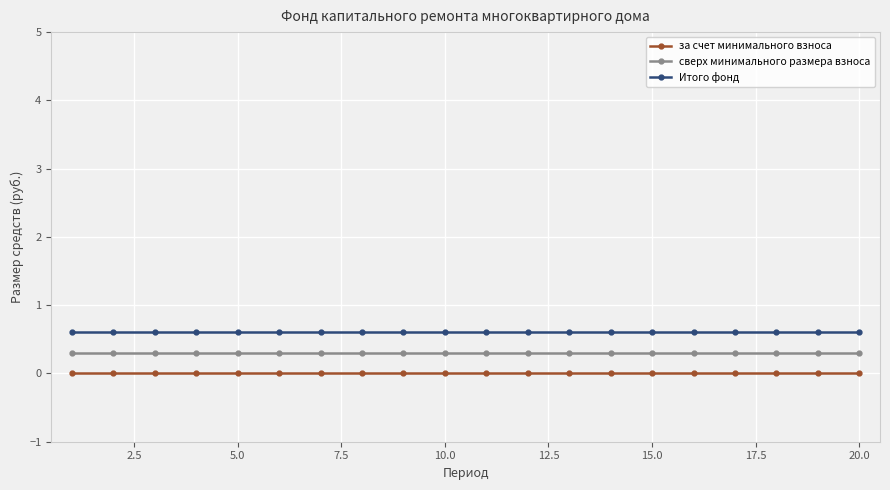

True or false: Итого фонд and за счет минимального взноса intersect in this chart.

False